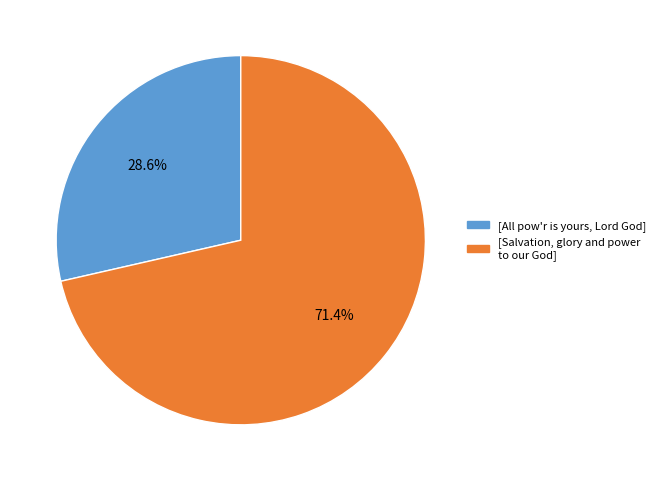

Is there a majority slice in this chart?

Yes